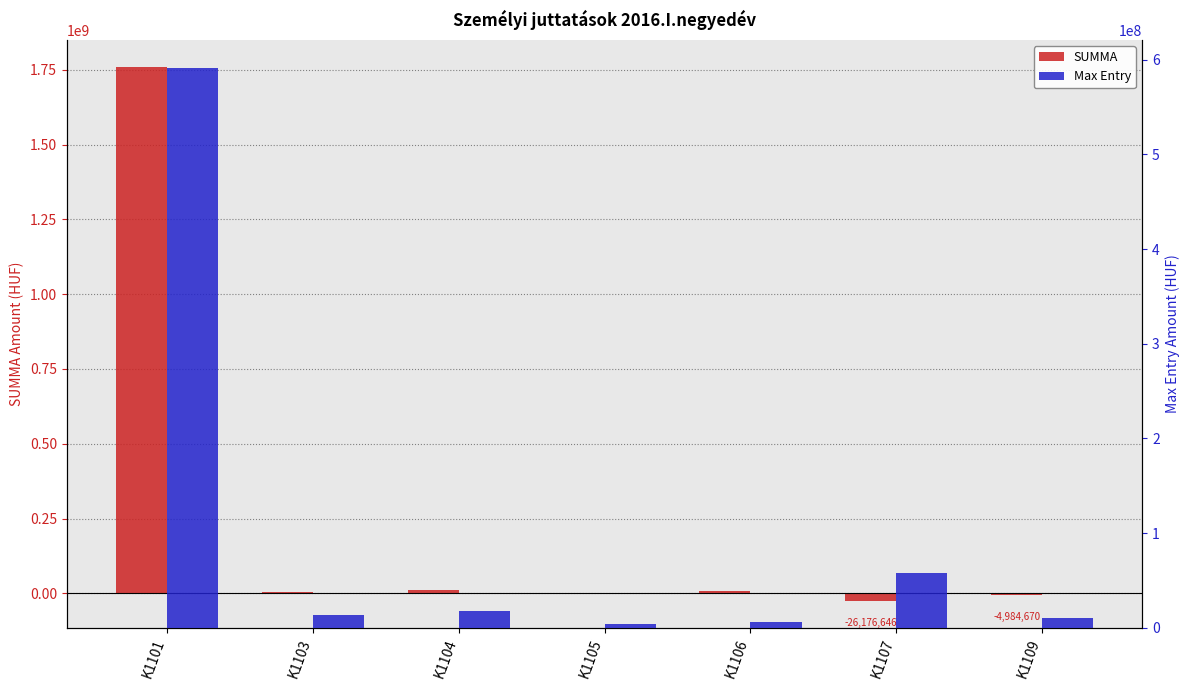

What is the average value of the SUMMA series?

250687065